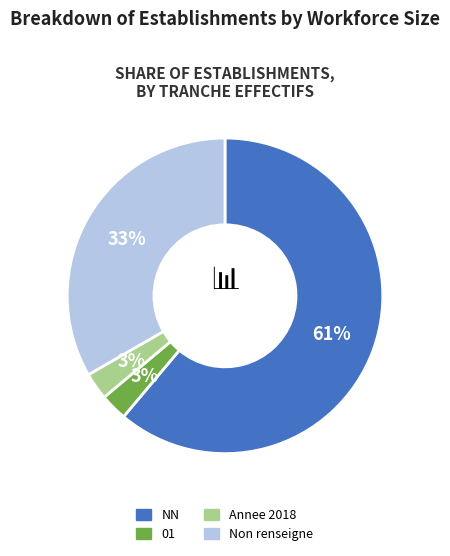

To the nearest percent, what is the difference between the largest and smallest slice percentages?

58%